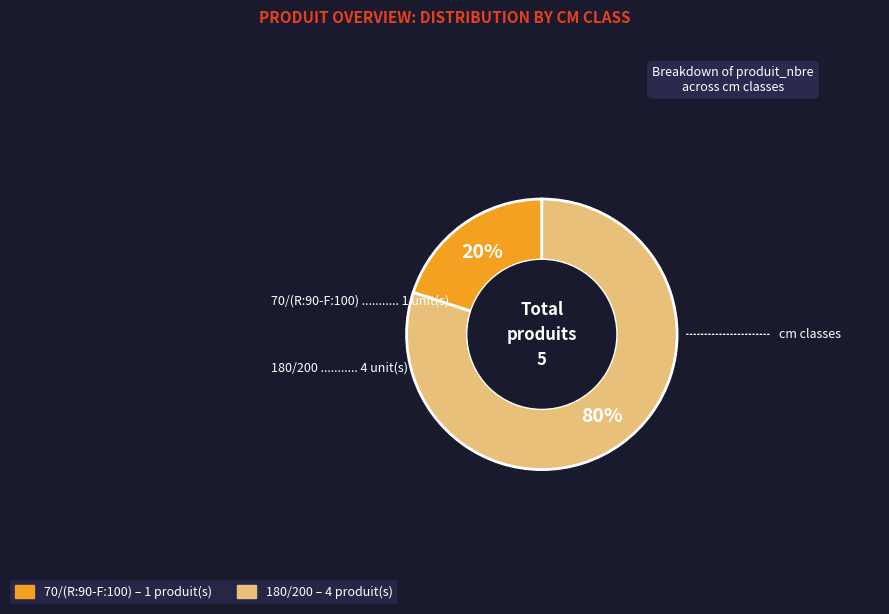

What percentage is the 70/(R:90-F:100) slice, to the nearest percent?

20%